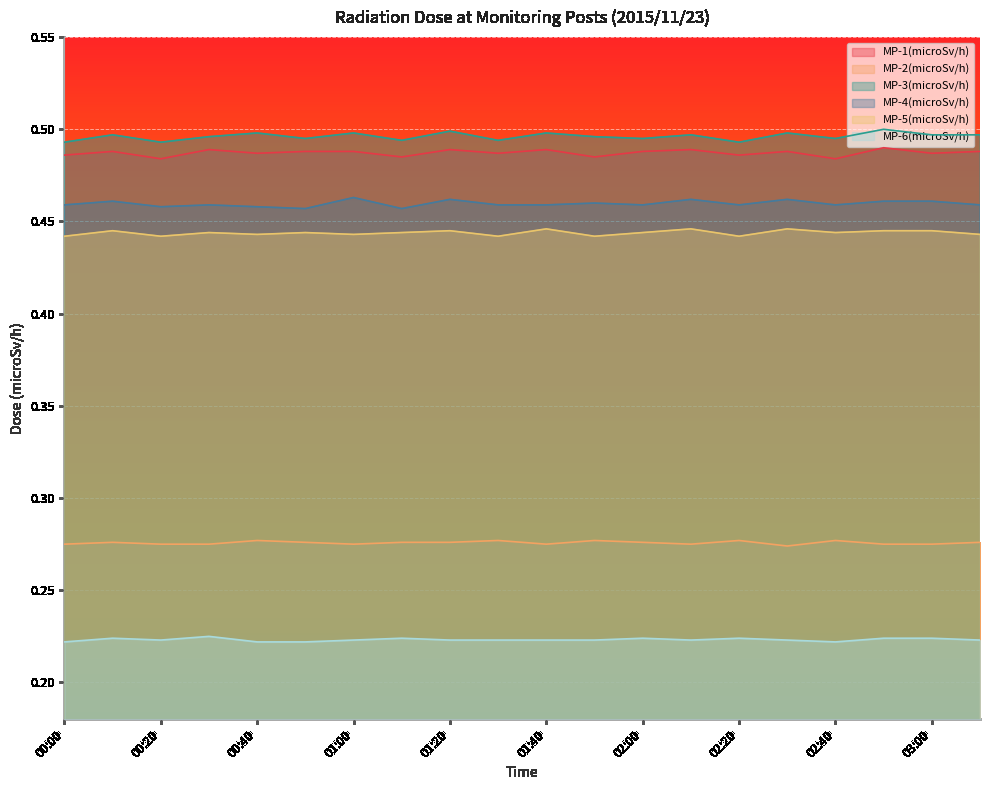

Count the MP-1(microSv/h) values in the range 0 to 1.

20